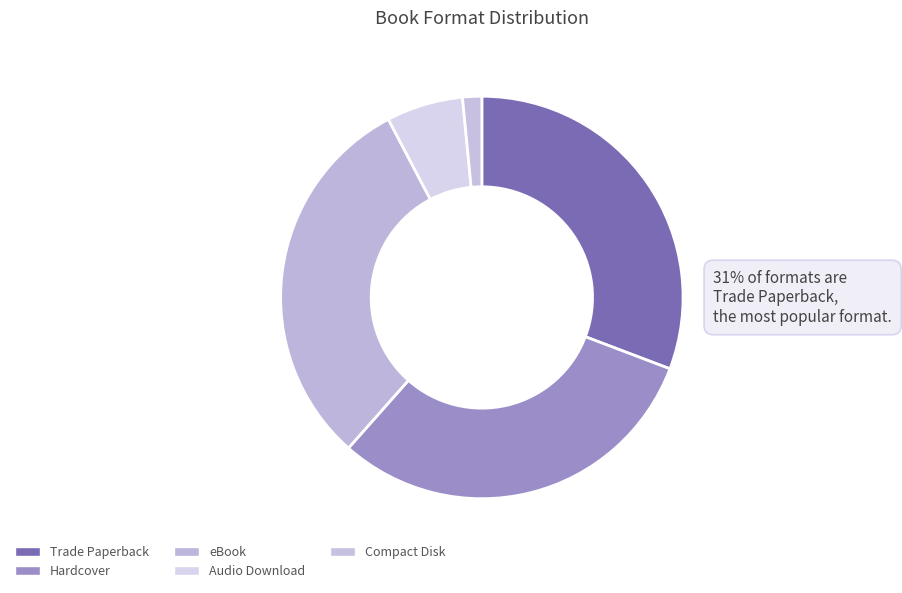

Does any single category account for the majority?

No